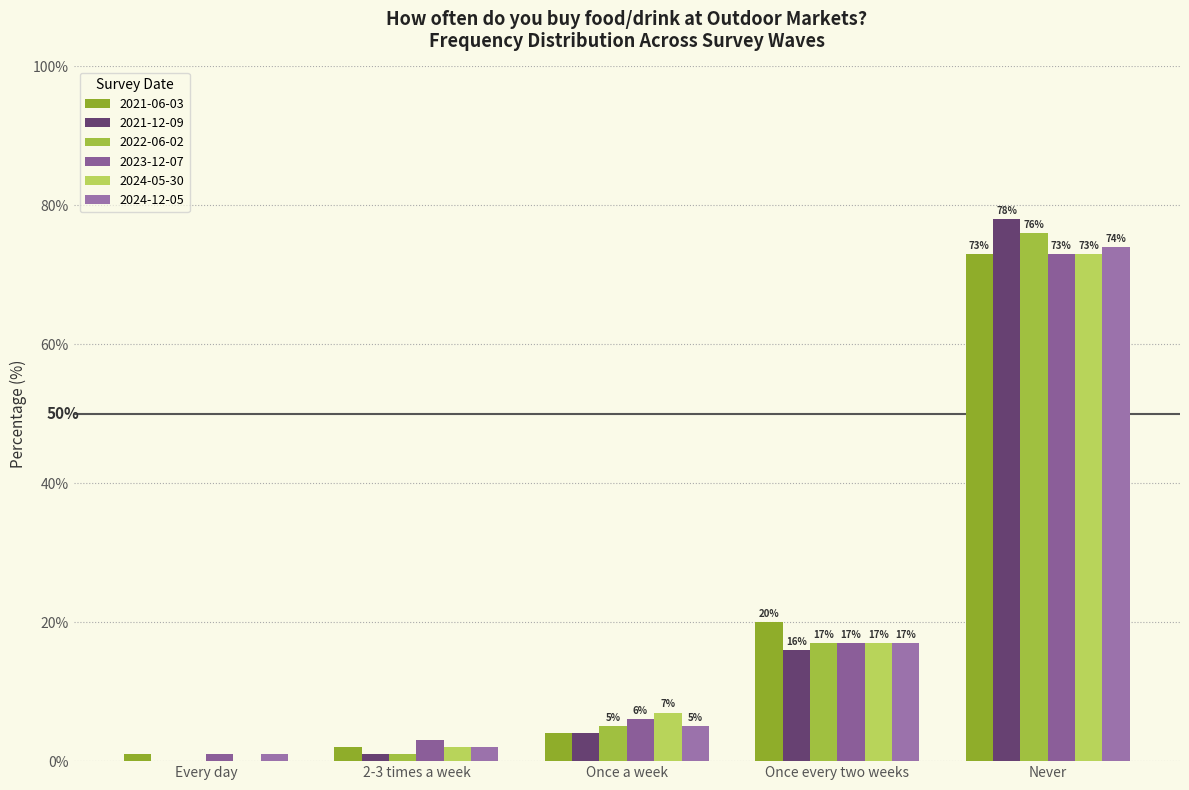

What are all the series names shown in the legend?

2021-06-03, 2021-12-09, 2022-06-02, 2023-12-07, 2024-05-30, 2024-12-05